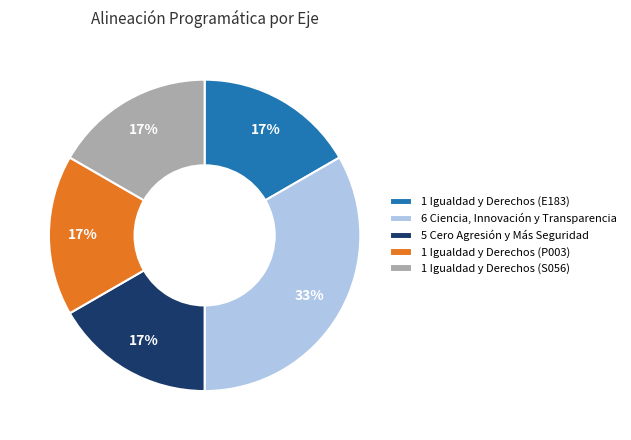

Combined, do 1 Igualdad y Derechos (P003) and 1 Igualdad y Derechos (S056) account for over 50%?

No